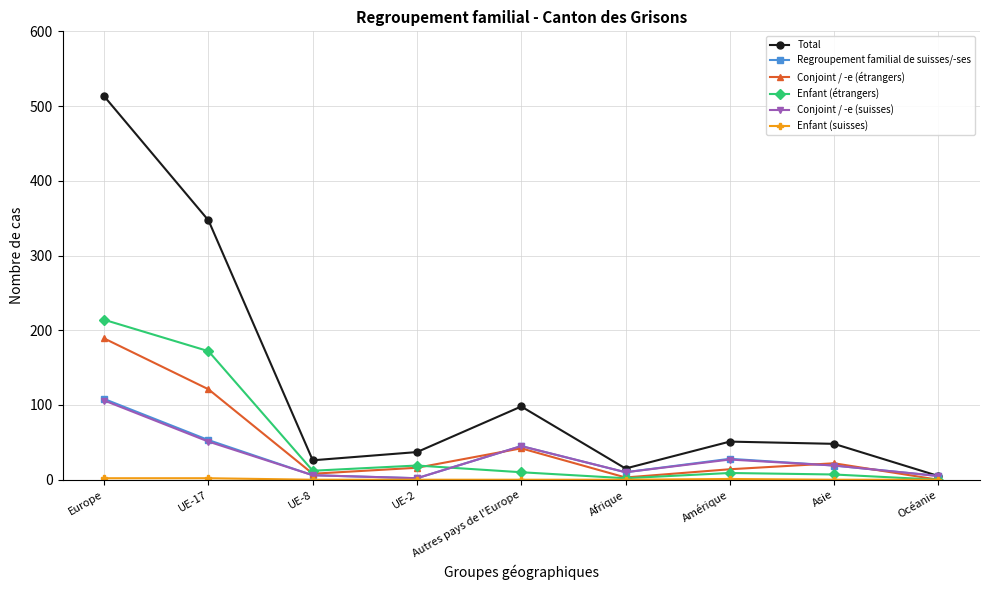

What is the label of the 4th point from the right?

Afrique